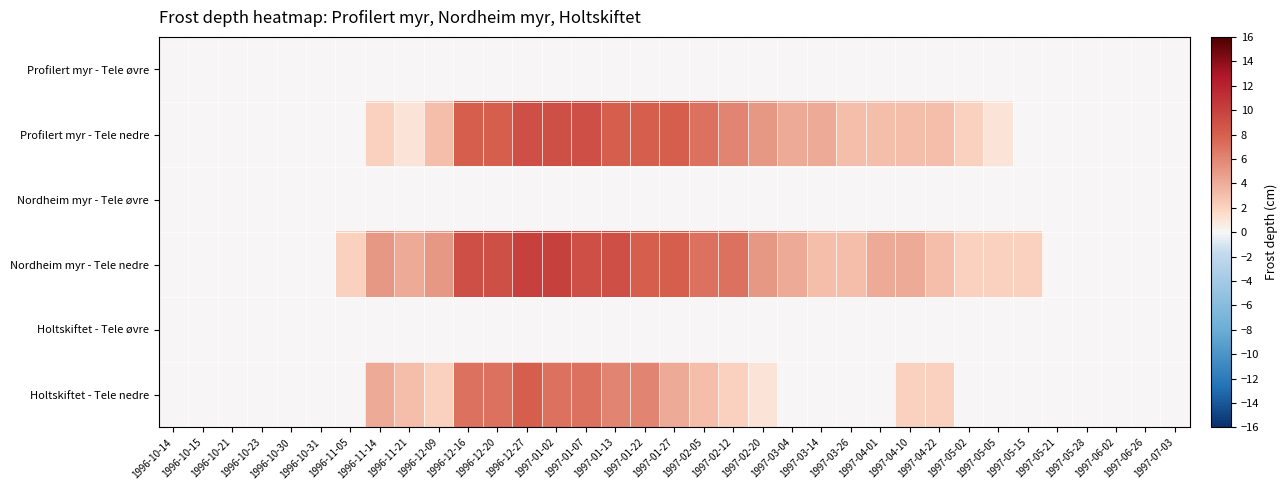

How many distinct data groups are displayed?

6